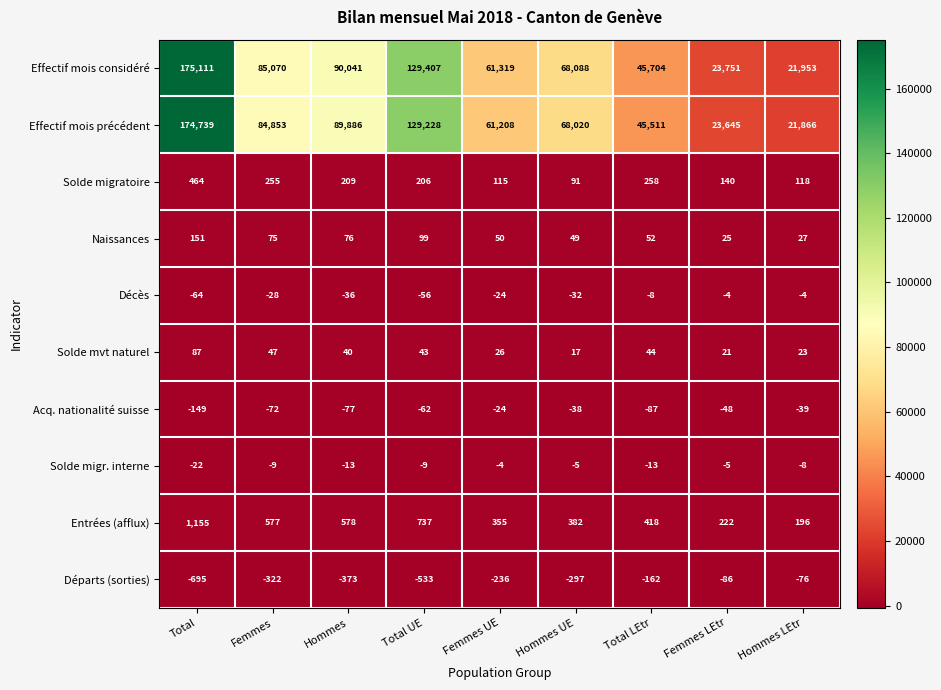

At which label does Décès first exceed -28?

Femmes UE